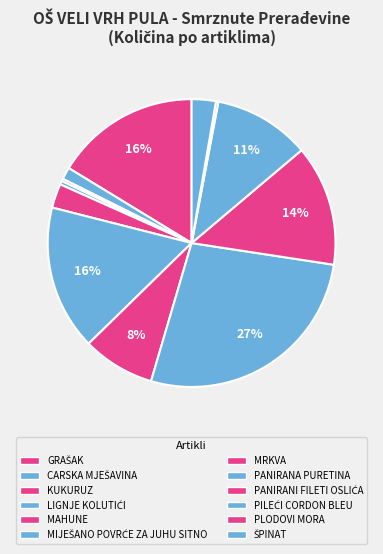

Do MRKVA and PANIRANI FILETI OSLIĆA together represent more than half of the pie?

No